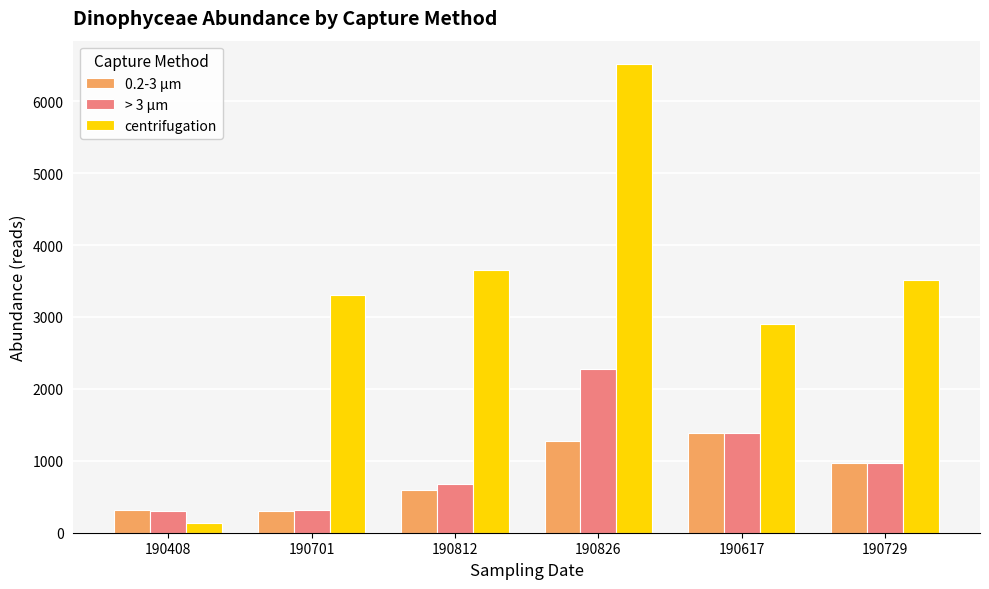

What is the total value across all series at 190812?

4919